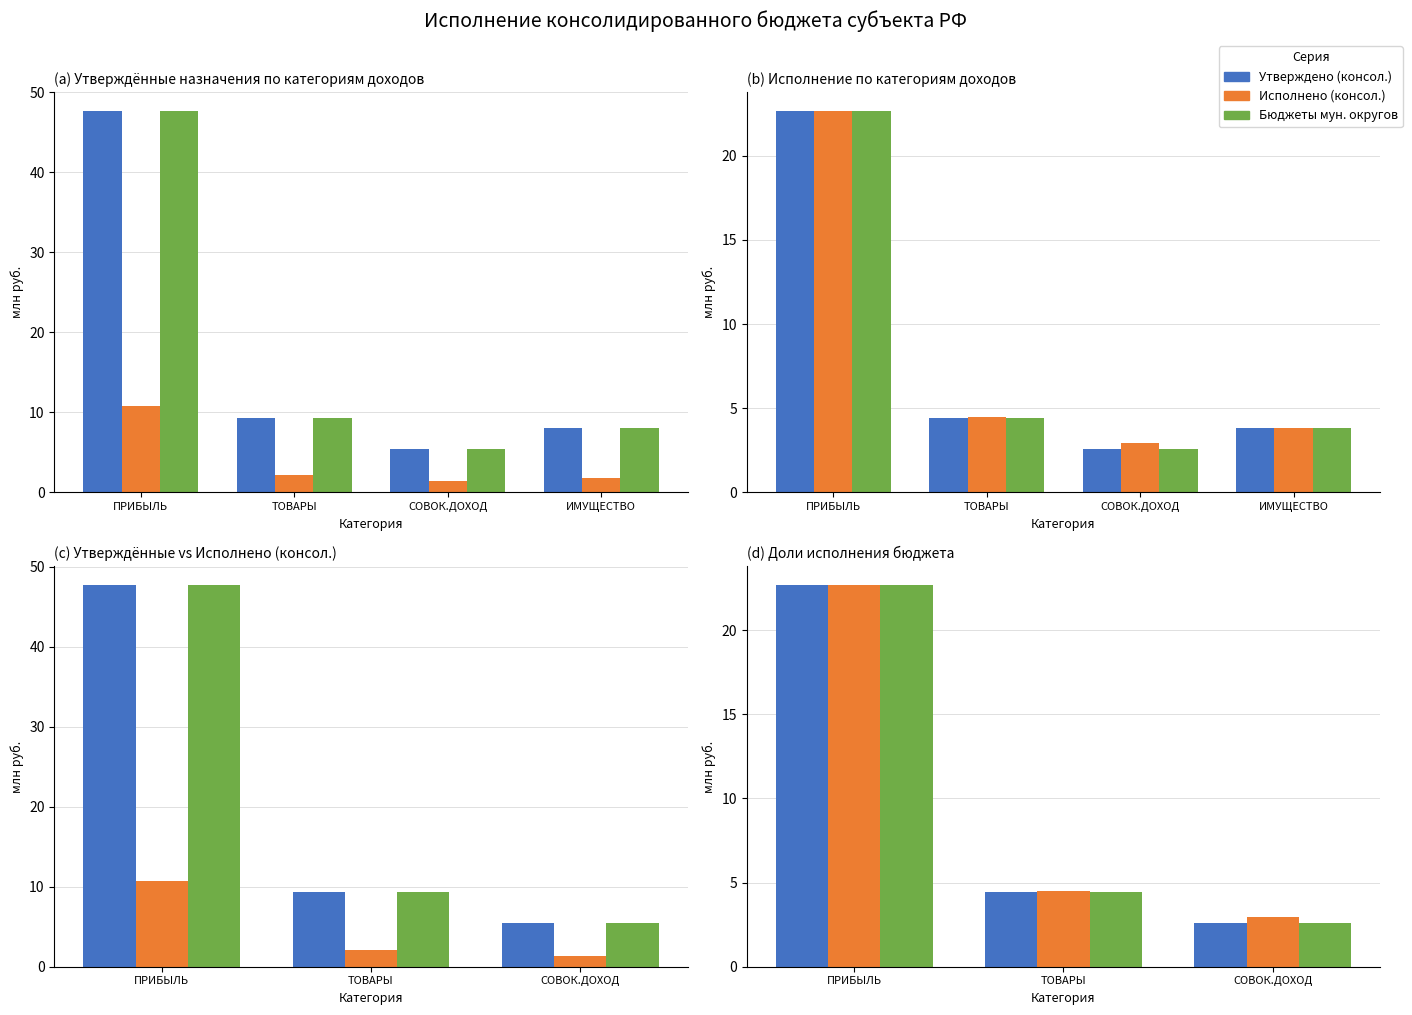

The Исполнено (консол.) series shows 2.4 at СОВОК.ДОХОД. True or false?

False